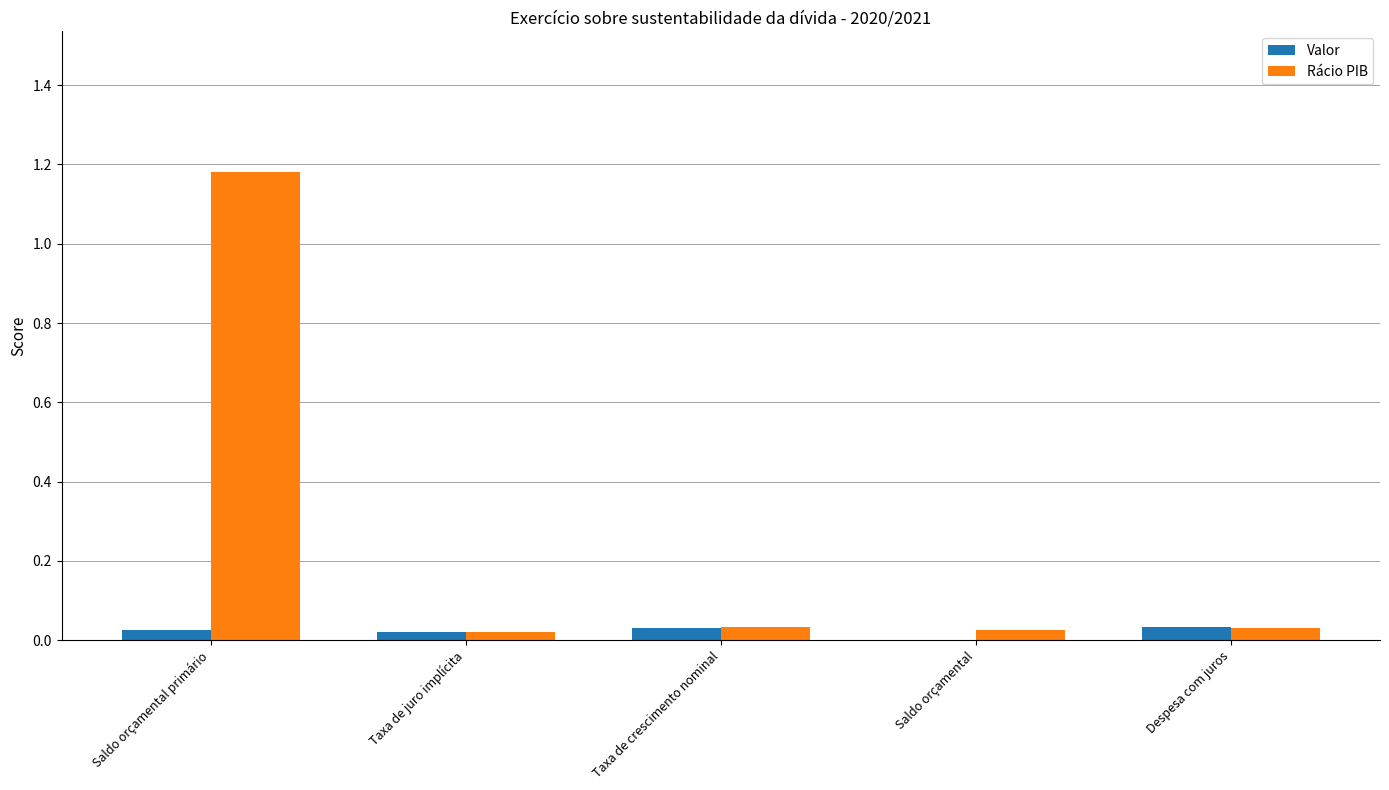

What are all the series names shown in the legend?

Valor, Rácio PIB